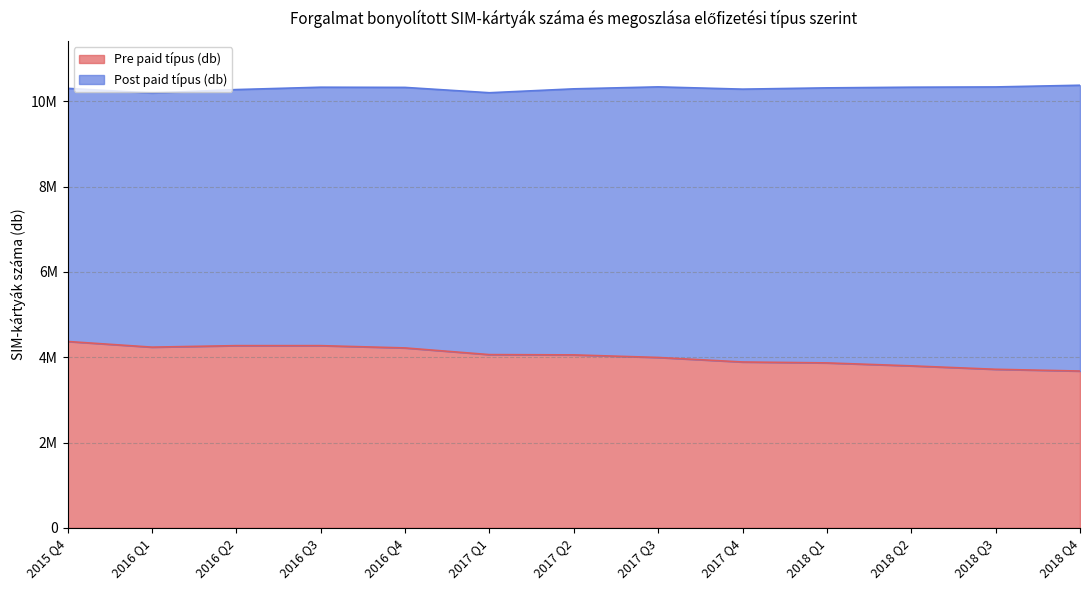

Reading left to right, extract all data points from this chart.

4368540	4236018	4271016	4271010	4217620	4060723	4054359	3993932	3888046	3866497	3797290	3716835	3675604